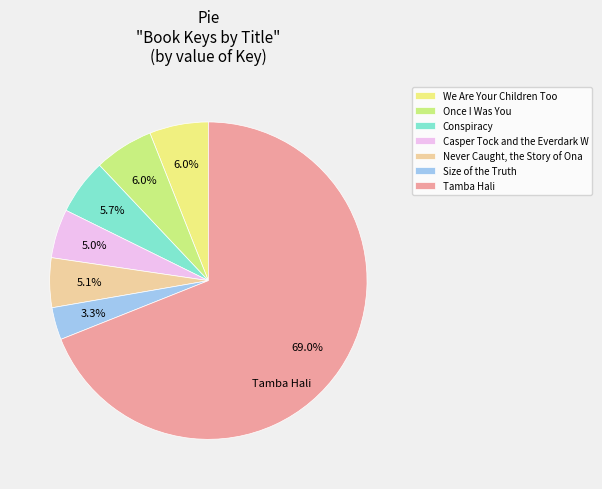

Count the number of slices in the pie.

7